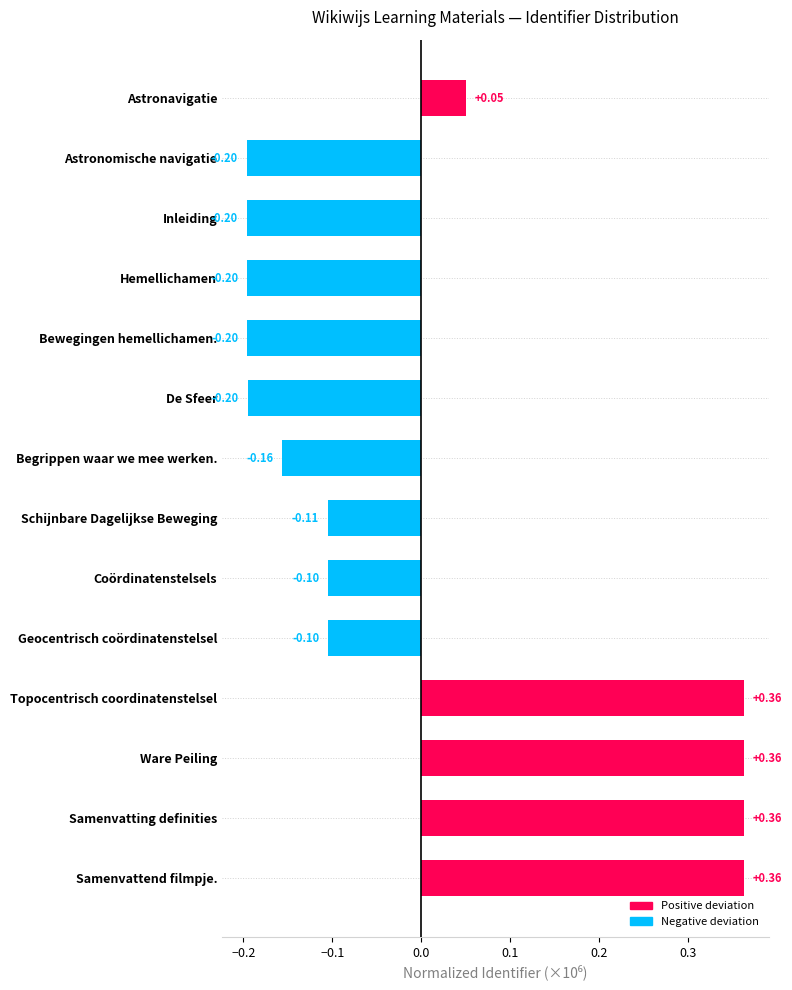

What is the sum of the values at De Sfeer and Inleiding?

-0.4